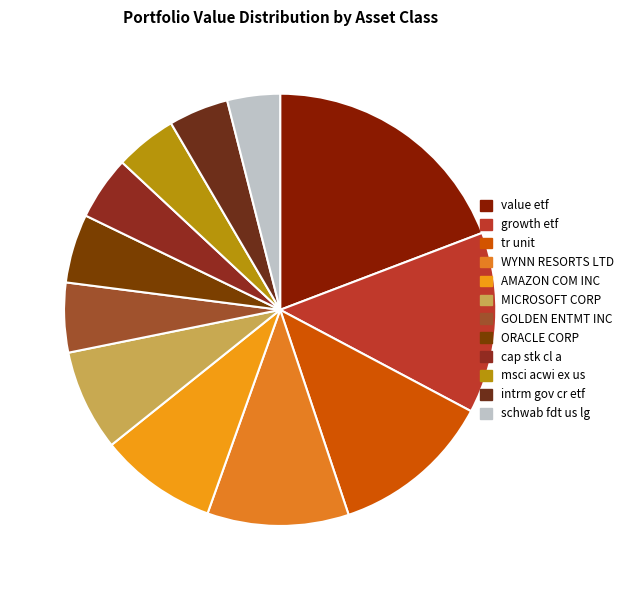

To the nearest percent, what is the difference between the msci acwi ex us and value etf slice percentages?

15%